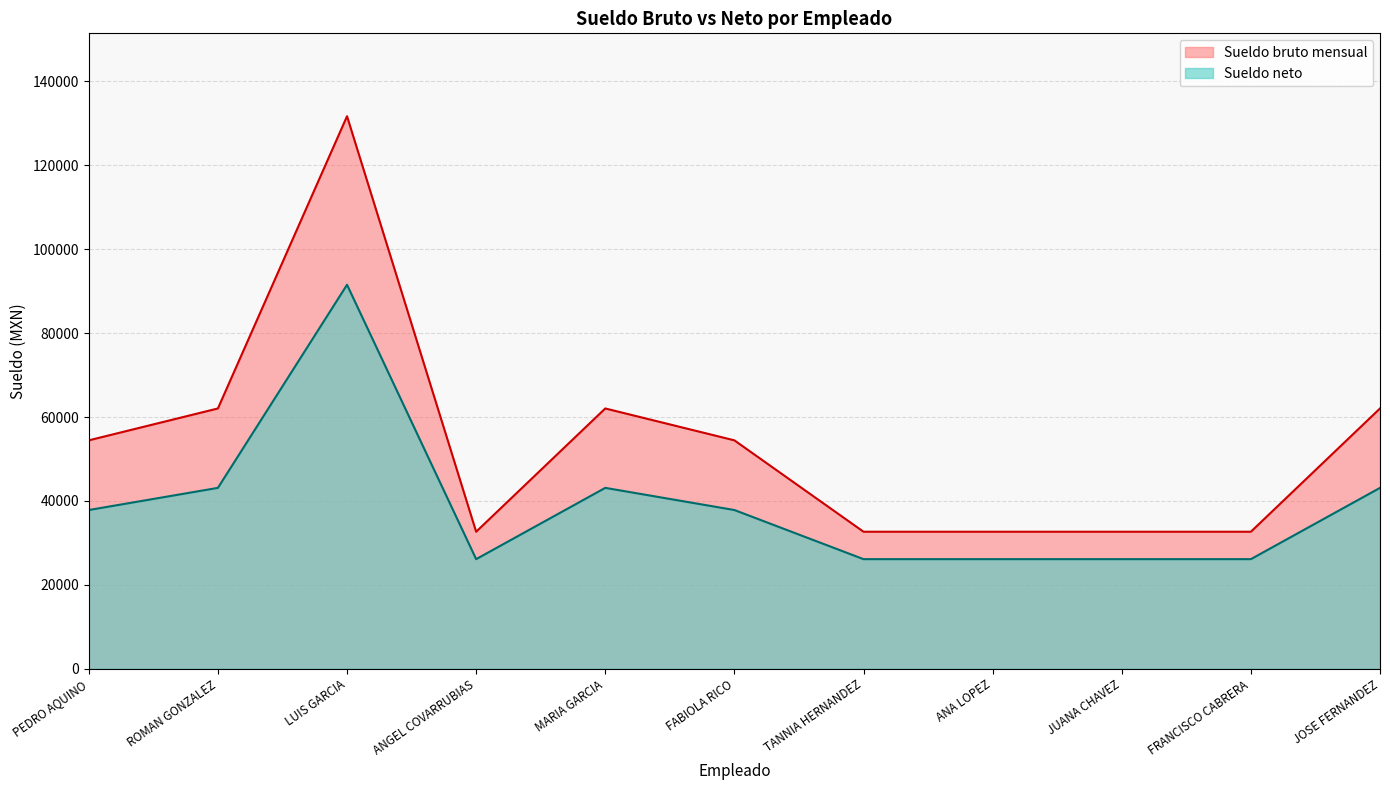

List the labels in order of Sueldo neto value, smallest first.

ANGEL COVARRUBIAS, TANNIA HERNANDEZ, ANA LOPEZ, JUANA CHAVEZ, FRANCISCO CABRERA, PEDRO AQUINO, FABIOLA RICO, ROMAN GONZALEZ, MARIA GARCIA, JOSE FERNANDEZ, LUIS GARCIA